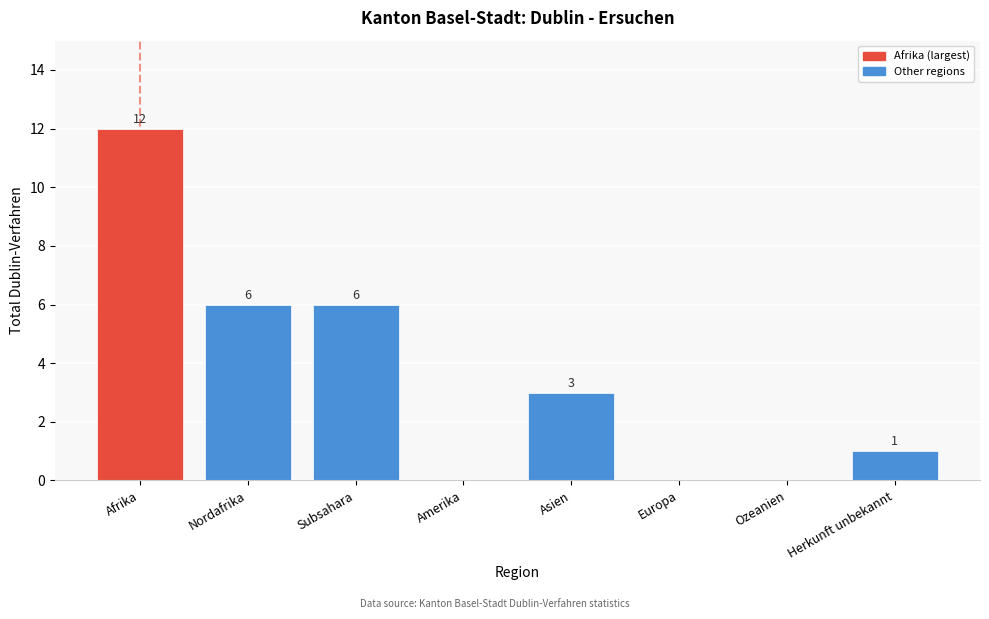

Reading left to right, list all the values displayed in this chart.

Afrika=12	Nordafrika=6	Subsahara=6	Amerika=0	Asien=3	Europa=0	Ozeanien=0	Herkunft unbekannt=1